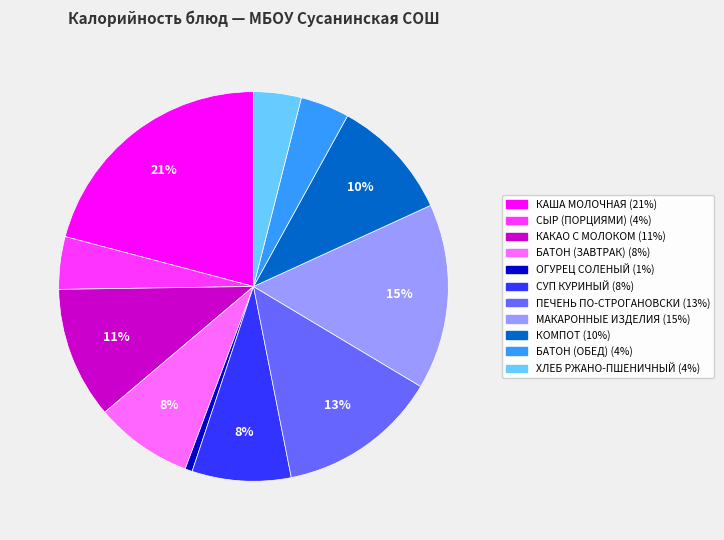

Which has a higher value, ОГУРЕЦ СОЛЕНЫЙ or БАТОН (ОБЕД)?

БАТОН (ОБЕД)